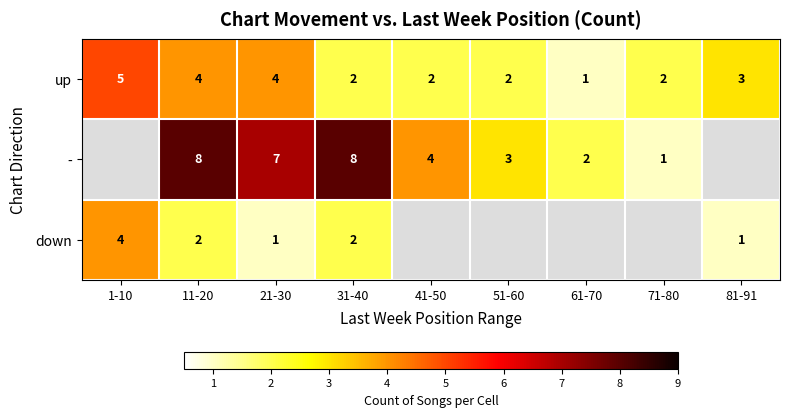

At 11-20, list the series in order from largest to smallest.

-, up, down